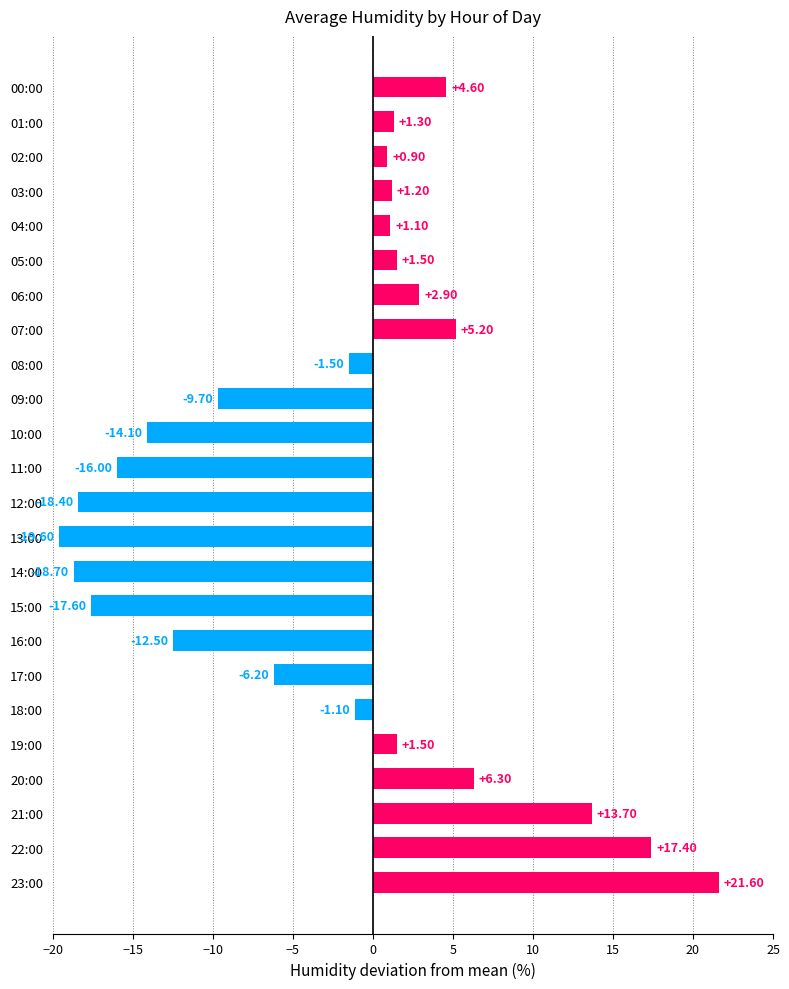

What is the sum of the values at 01:00 and 16:00?

-11.2